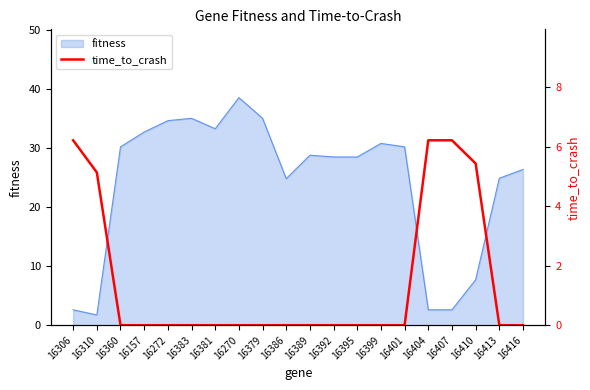

Where is the data nearest to the value 3?

16310